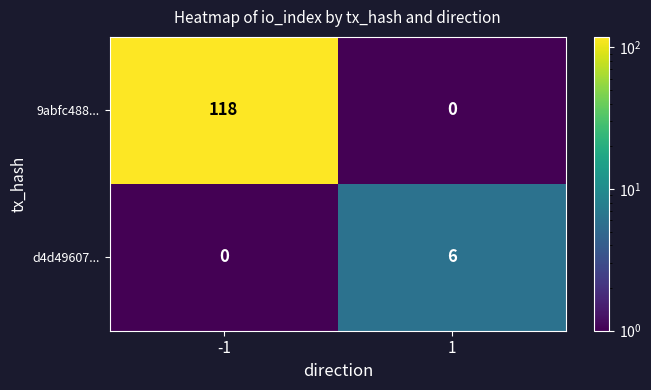

Which series has the widest spread of values?

9abfc488...